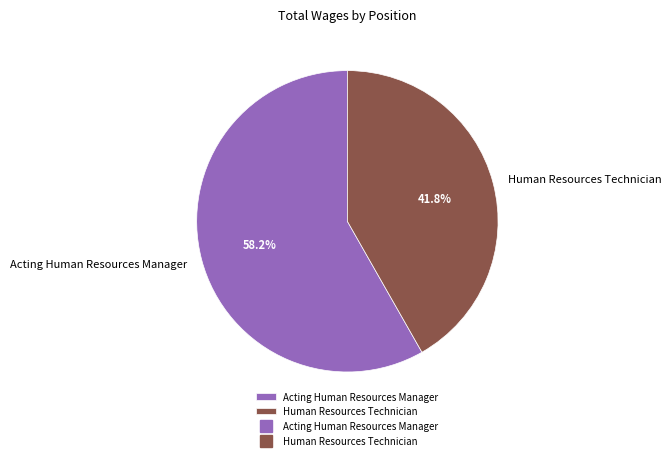

What is the ratio of the value at Human Resources Technician to the value at Acting Human Resources Manager?

0.7